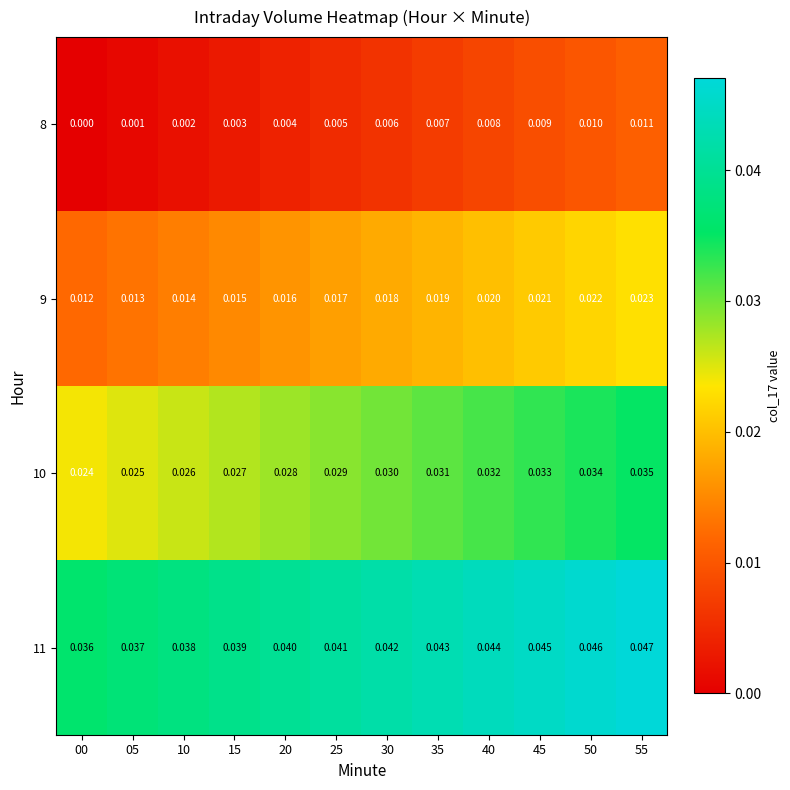

Is the value of 8 at 35 greater than the value of 11 at 05?

No